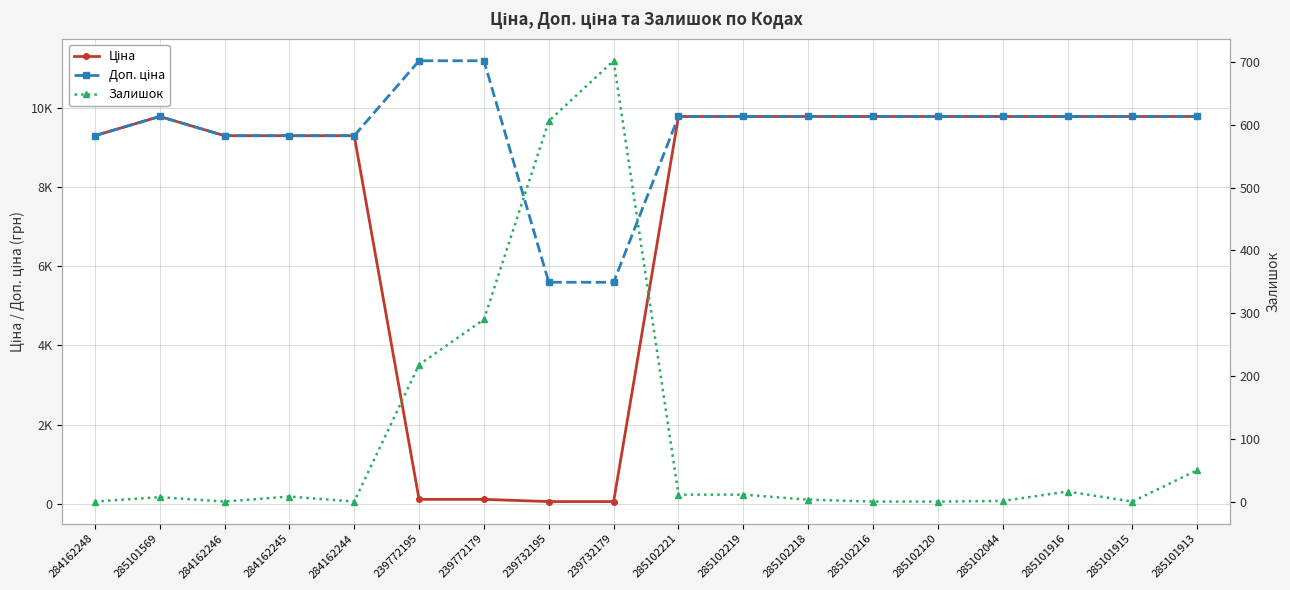

Which category has the highest value across all series?

239772195